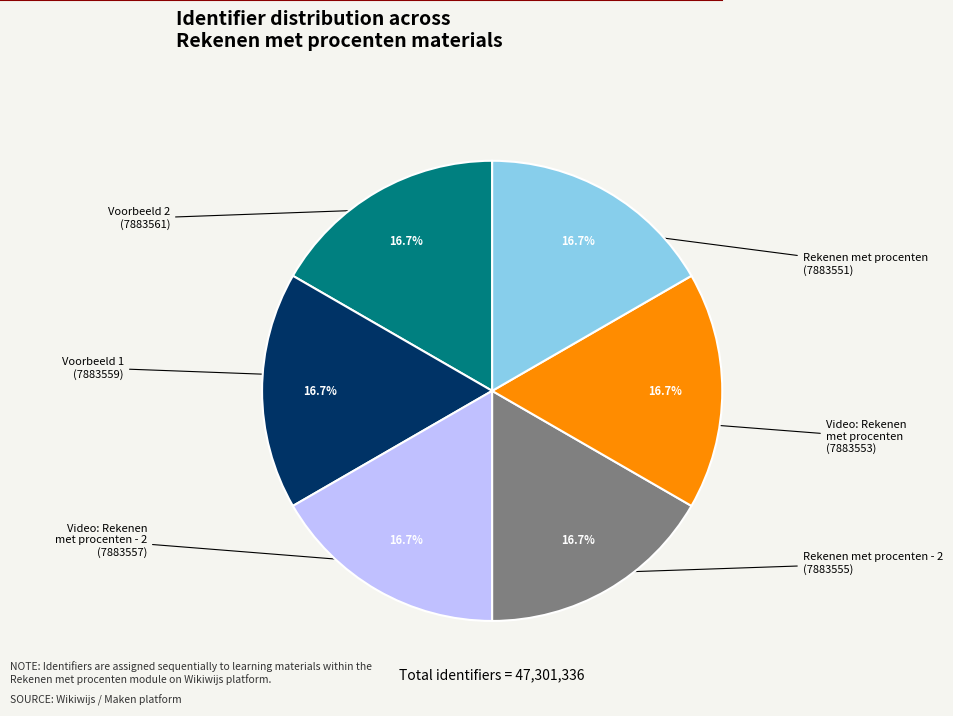

Does any single category account for the majority?

No